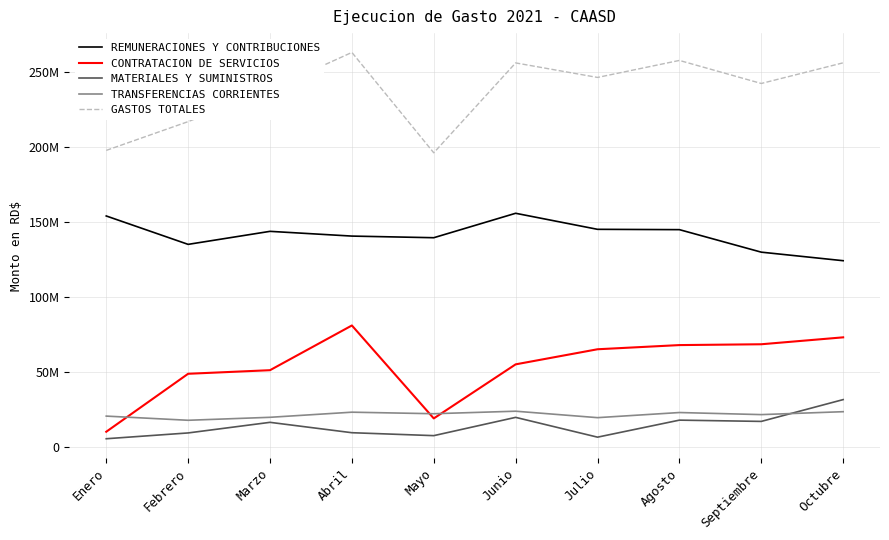

Is this an area chart (filled region under the line)?

No